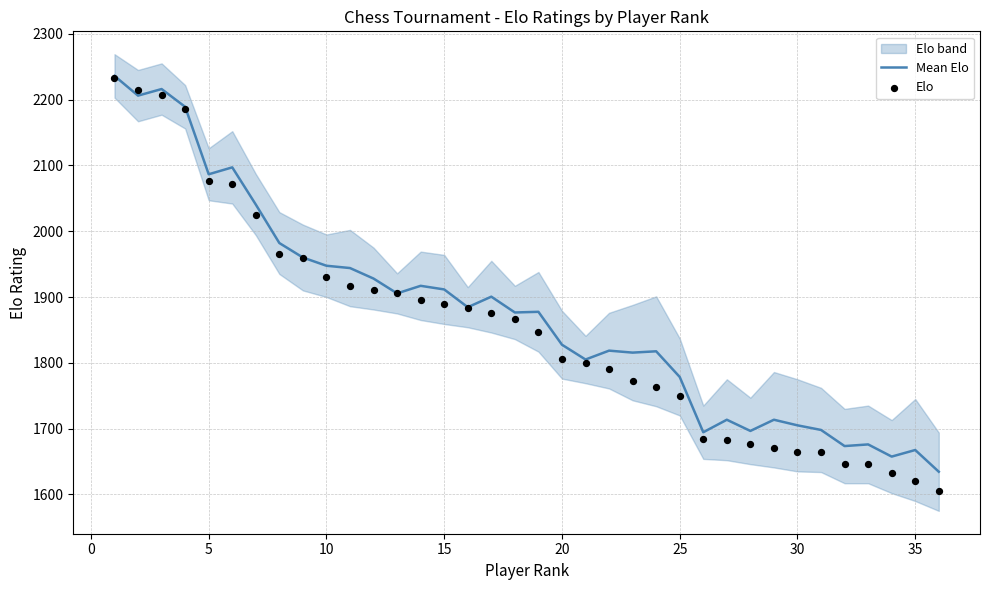

The Mean Elo series shows 1827.5 at 20. True or false?

True